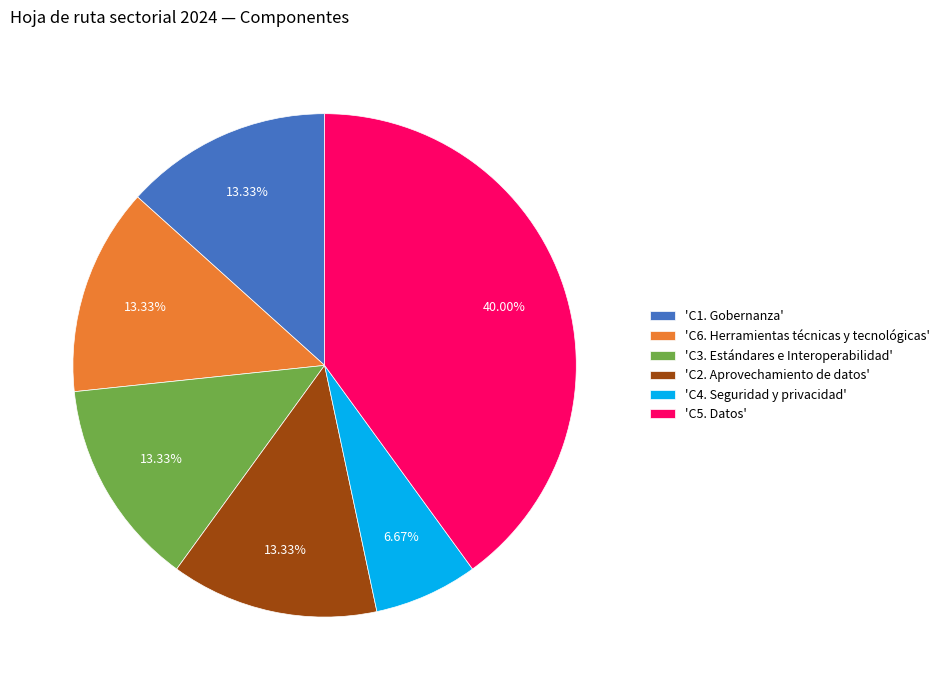

Is 'C5. Datos' the majority of the pie?

No